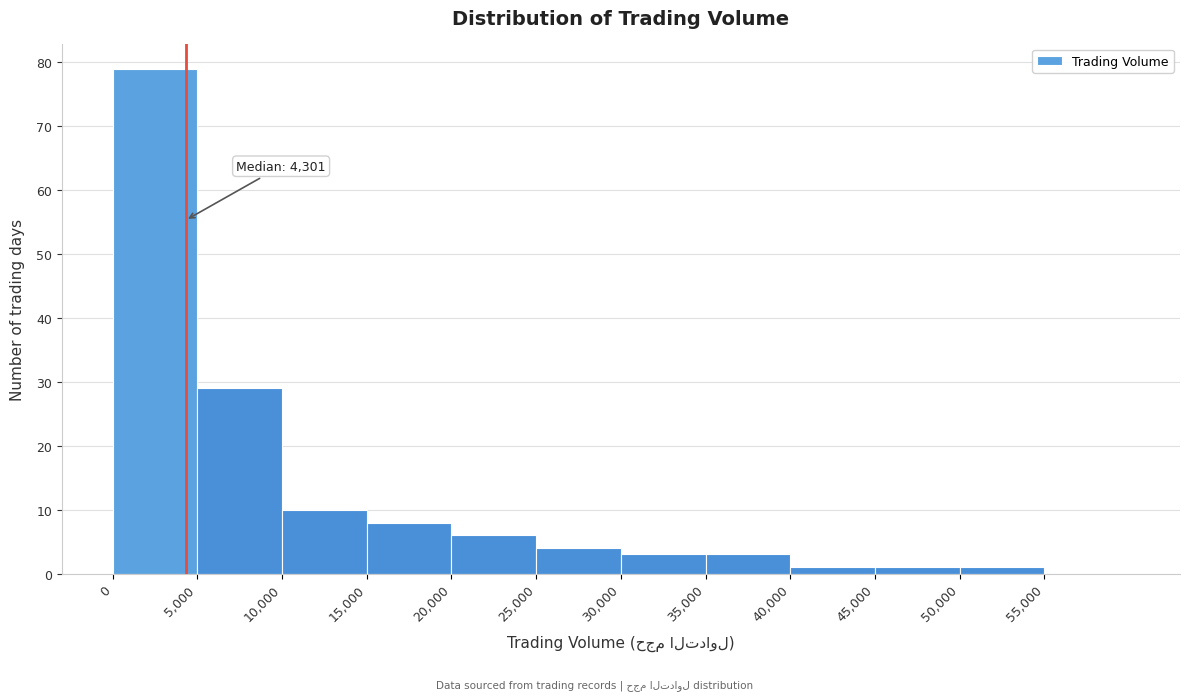

Over which range of the x-axis is the bar tallest?

0 to 5000